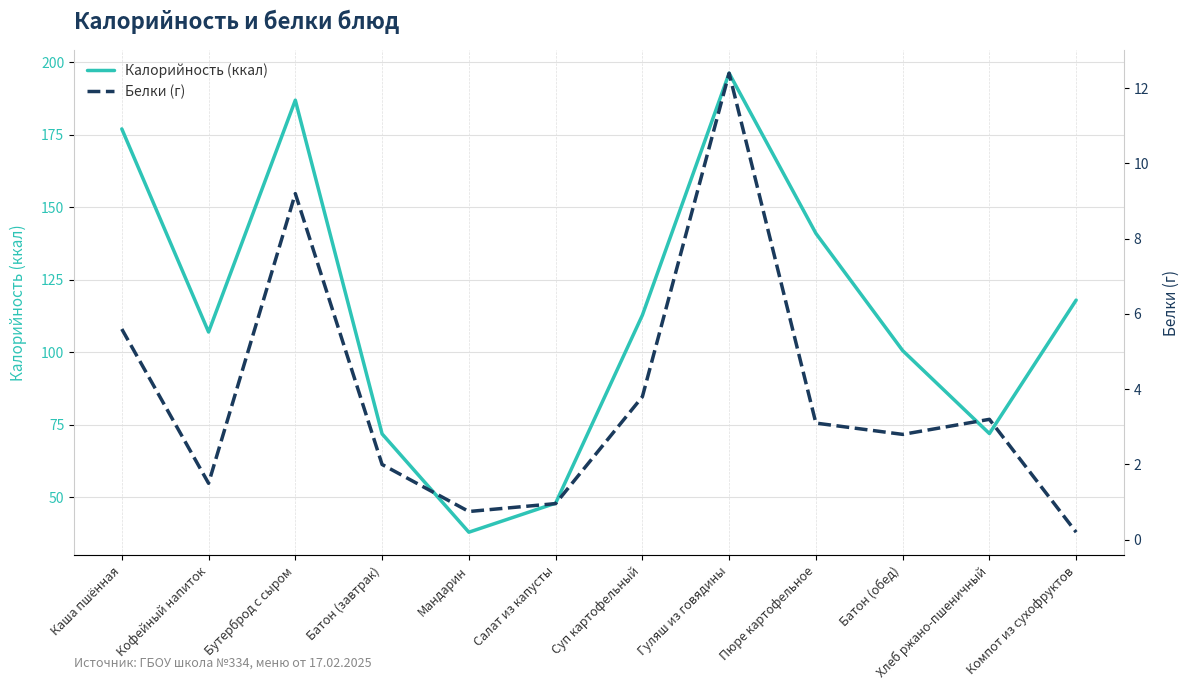

Is it true that Калорийность (ккал) equals 38.0 at Мандарин?

True